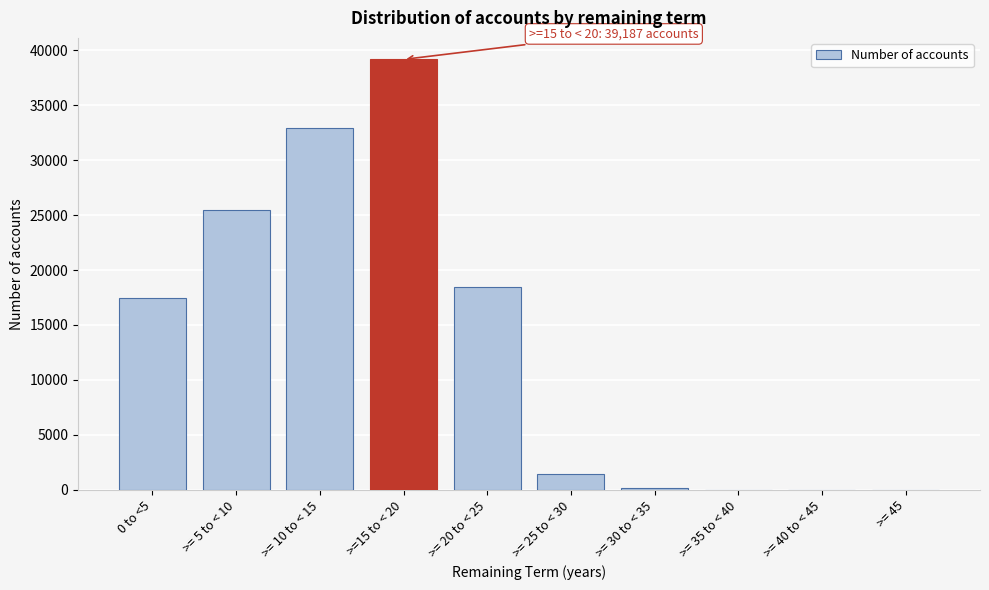

What is the sum of all values?

135070